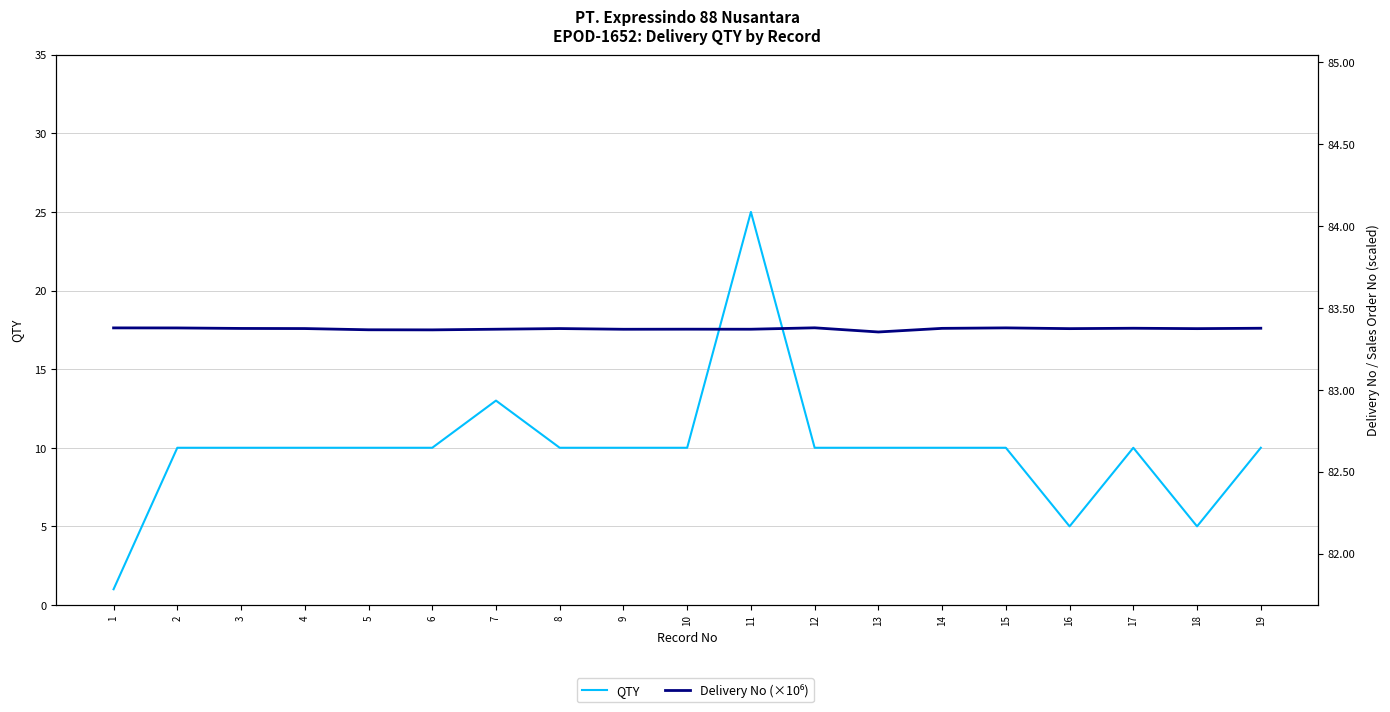

Where is the first local minimum for QTY?

16